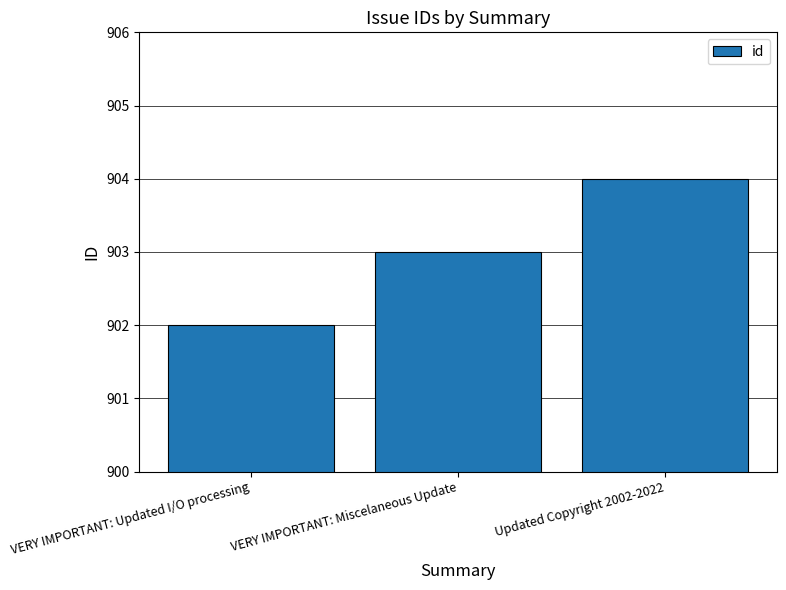

What is the average value?

903